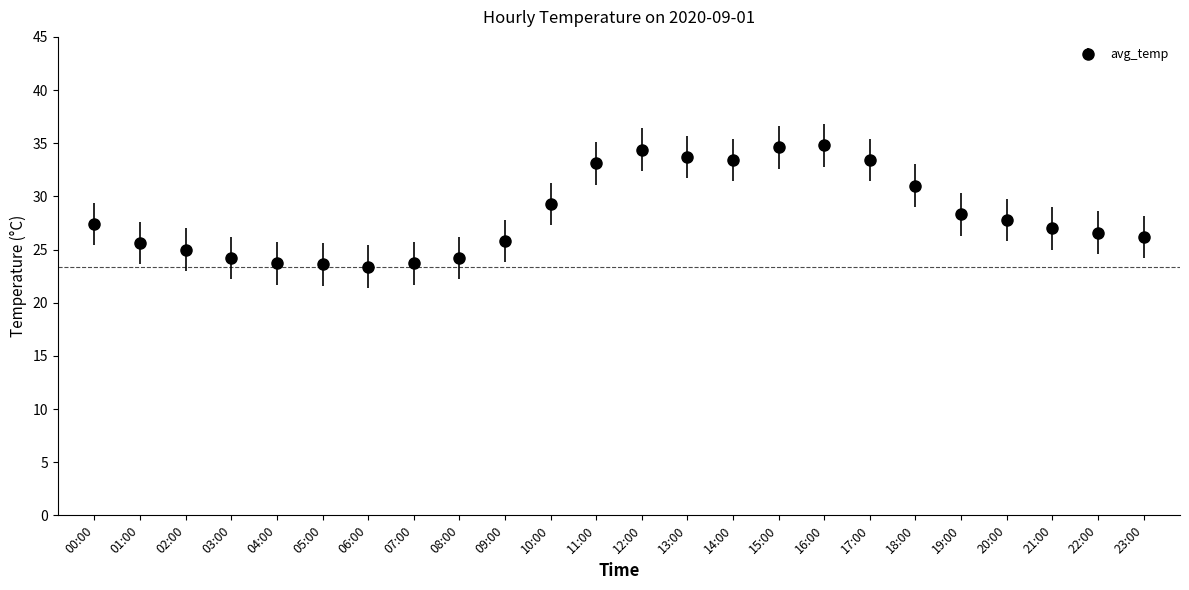

What is the maximum value shown in the chart?

34.8